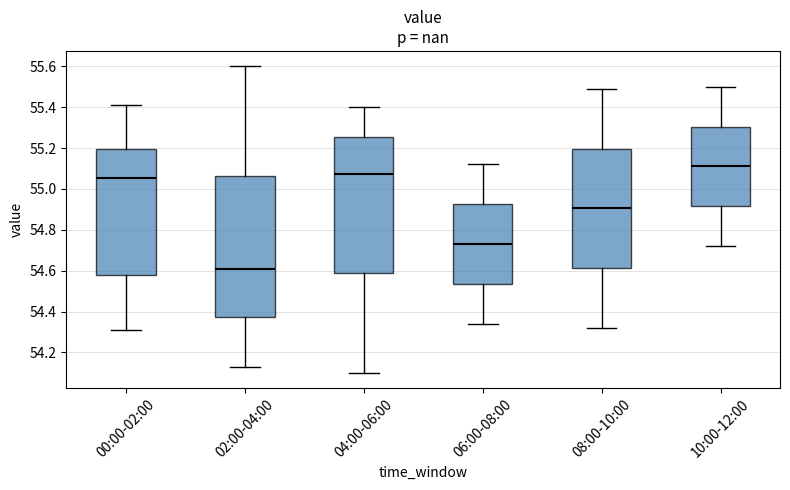

Reading left to right, transcribe this box plot: for each box, give where its median line is, the range the box spans, and where its two whiskers end, as read against the y-axis. The values are not printed on the chart, so give them approximately, as read against the axis.

00:00-02:00: median 55.06, box 54.58 to 55.20, whiskers 54.32 to 55.42
02:00-04:00: median 54.62, box 54.38 to 55.06, whiskers 54.14 to 55.60
04:00-06:00: median 55.08, box 54.58 to 55.26, whiskers 54.10 to 55.40
06:00-08:00: median 54.74, box 54.54 to 54.92, whiskers 54.34 to 55.12
08:00-10:00: median 54.90, box 54.62 to 55.20, whiskers 54.32 to 55.50
10:00-12:00: median 55.12, box 54.92 to 55.30, whiskers 54.72 to 55.50